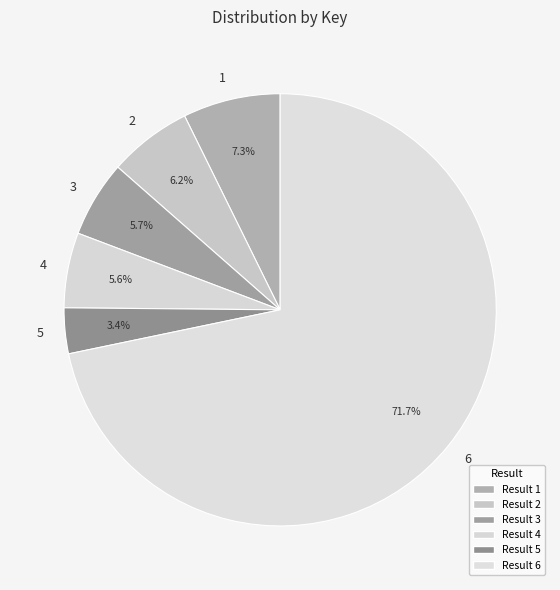

To the nearest percent, what is the average slice percentage?

17%